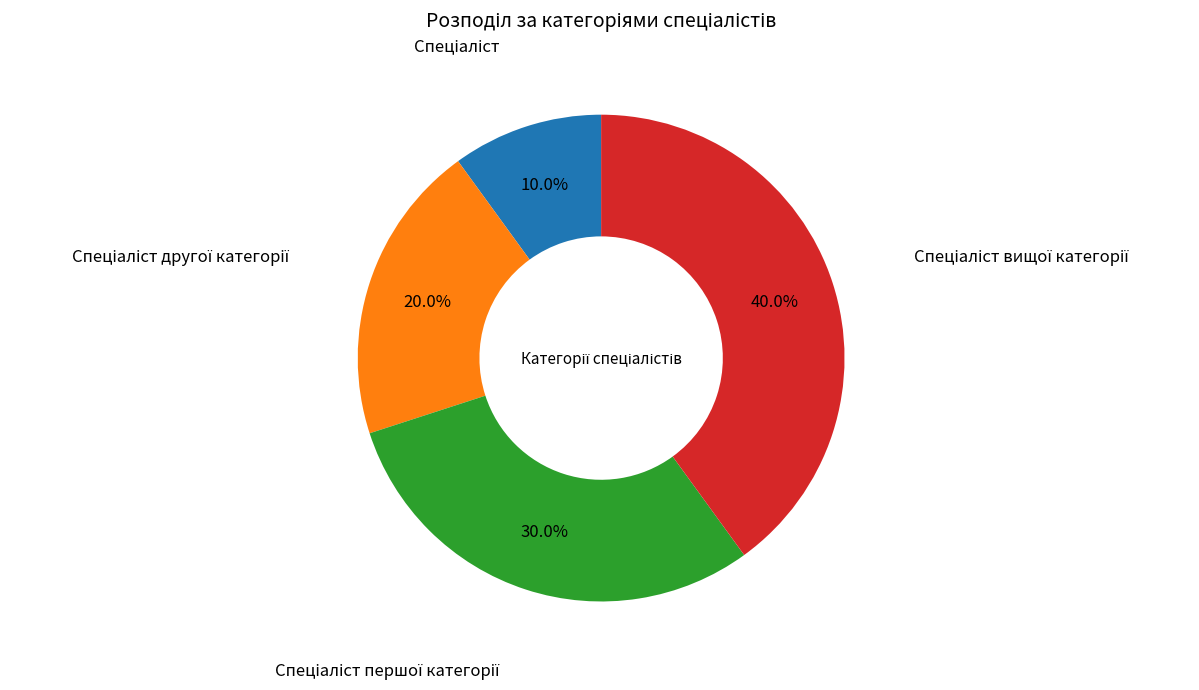

Is there any slice that represents more than half of the pie?

No